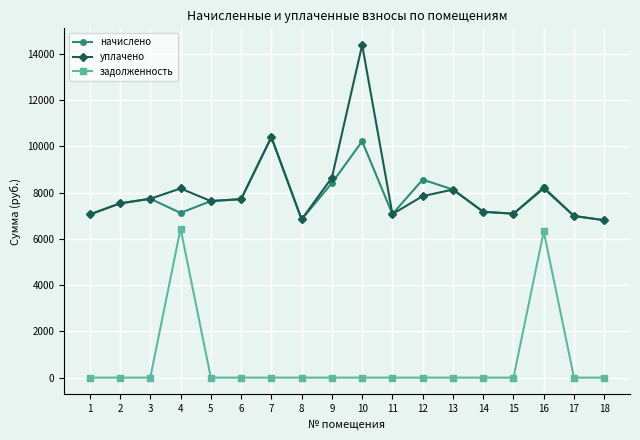

How many lines are shown in the chart?

3